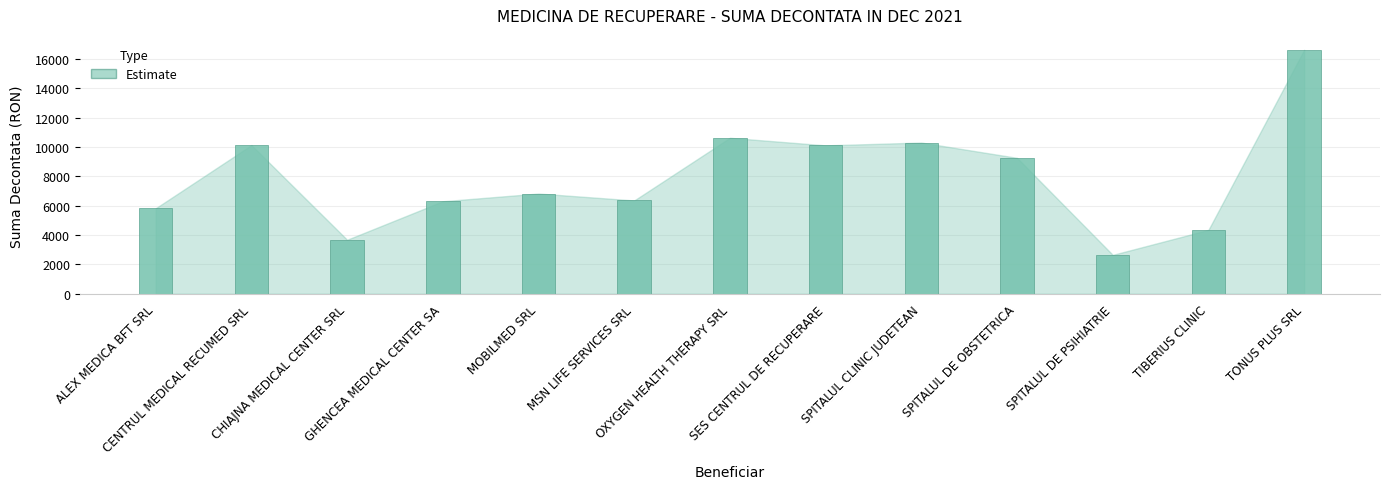

What is the difference between the values at MSN LIFE SERVICES SRL and SPITALUL DE OBSTETRICA?

2904.0